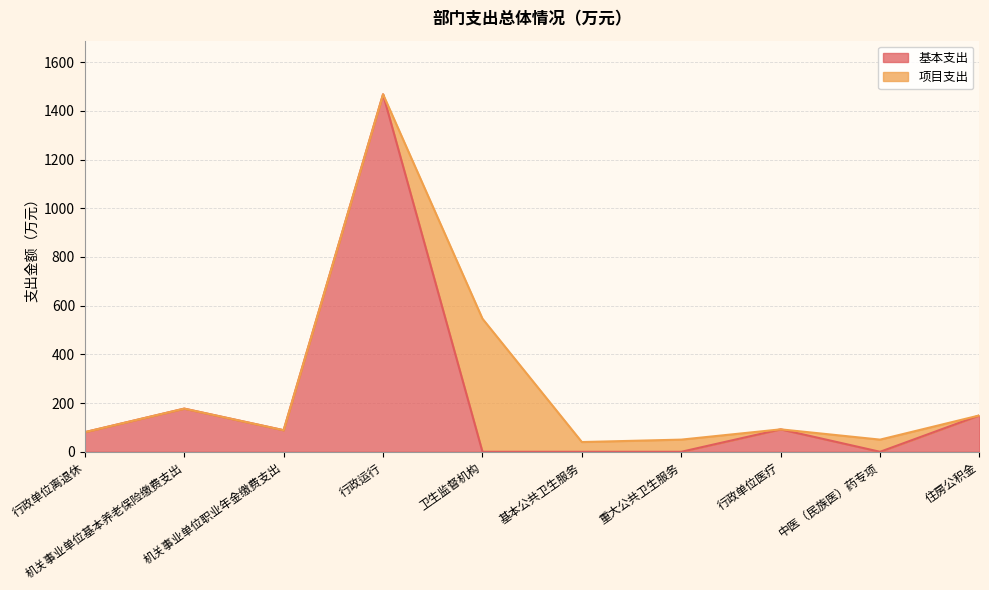

Rank the categories by value from lowest to highest.

卫生监督机构, 基本公共卫生服务, 重大公共卫生服务, 中医（民族医）药专项, 行政单位离退休, 机关事业单位职业年金缴费支出, 行政单位医疗, 住房公积金, 机关事业单位基本养老保险缴费支出, 行政运行